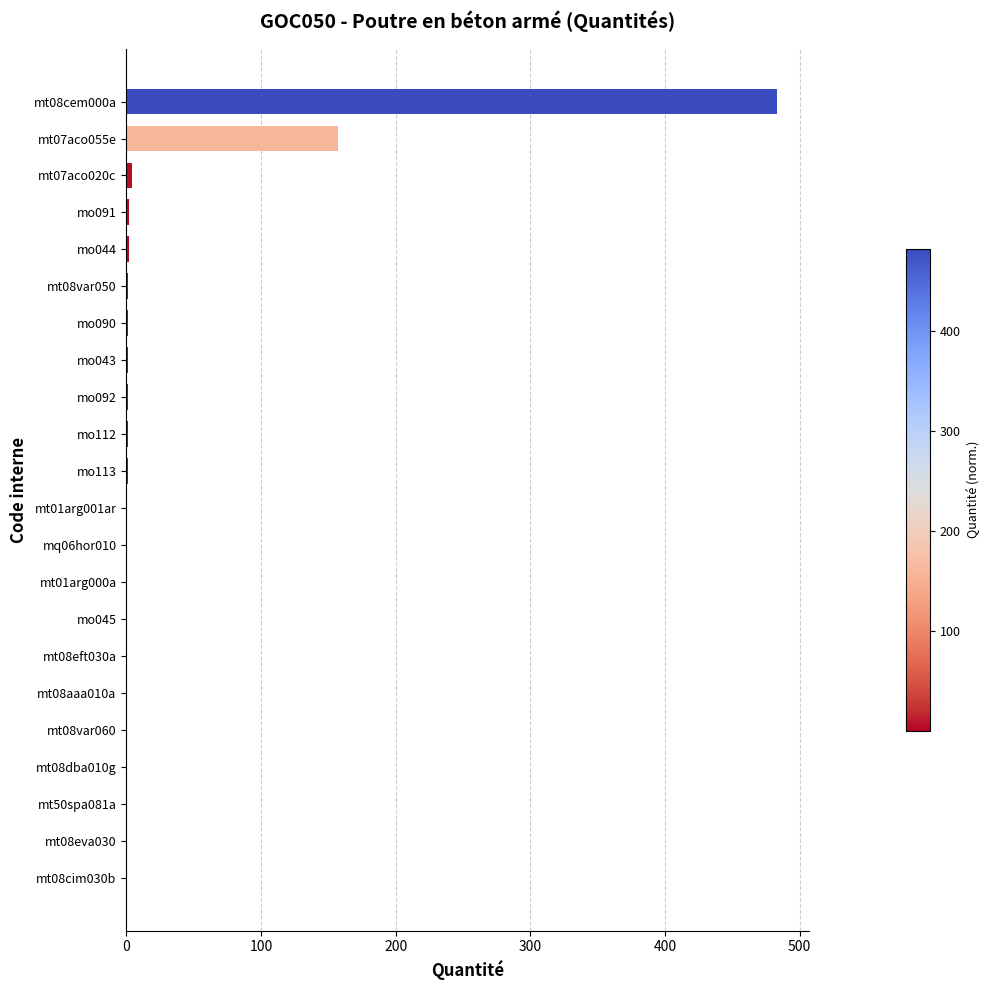

The chart shows a value of 242.8 at mt07aco055e. True or false?

False